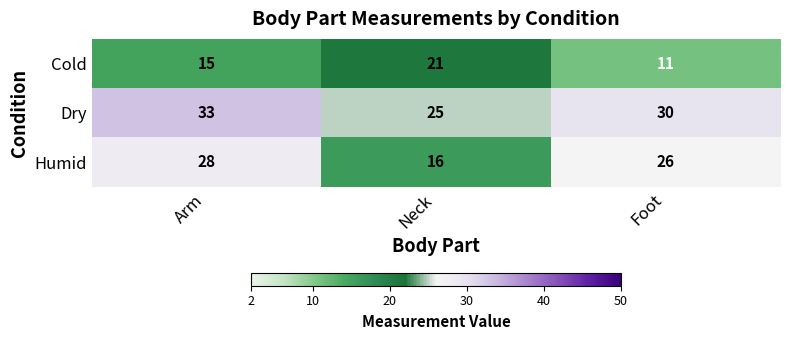

Which label corresponds to the smallest value in the chart?

Foot